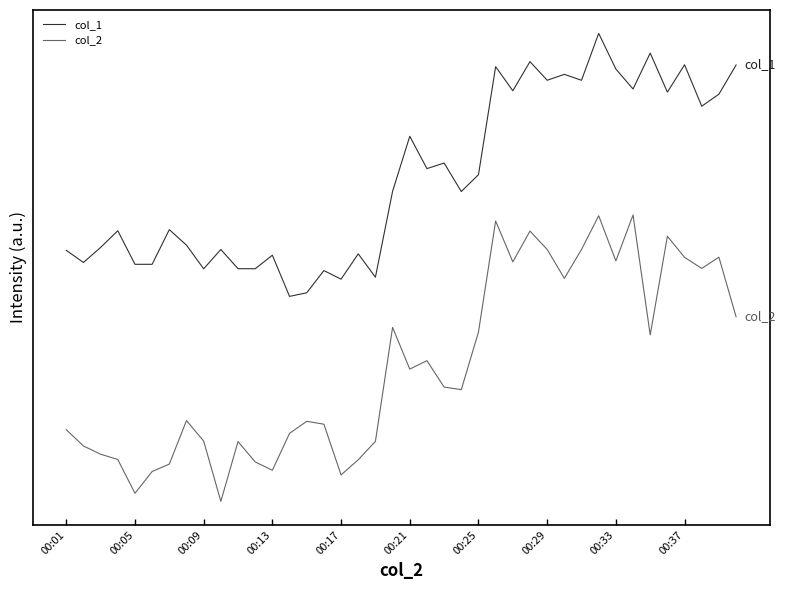

List the series in order of their overall mean, highest first.

col_1, col_2